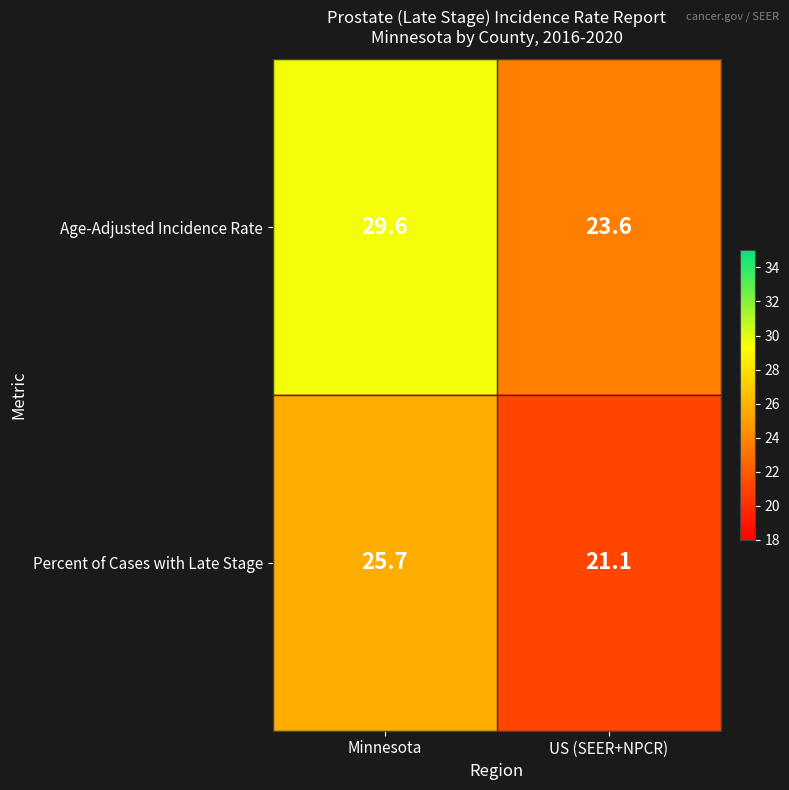

What is the difference between the maximum and minimum values in the Percent of Cases with Late Stage series?

4.6